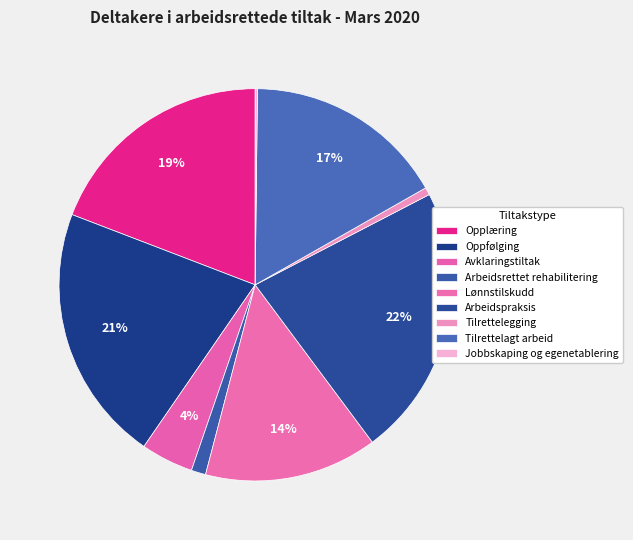

Do Lønnstilskudd and Avklaringstiltak together represent more than half of the pie?

No